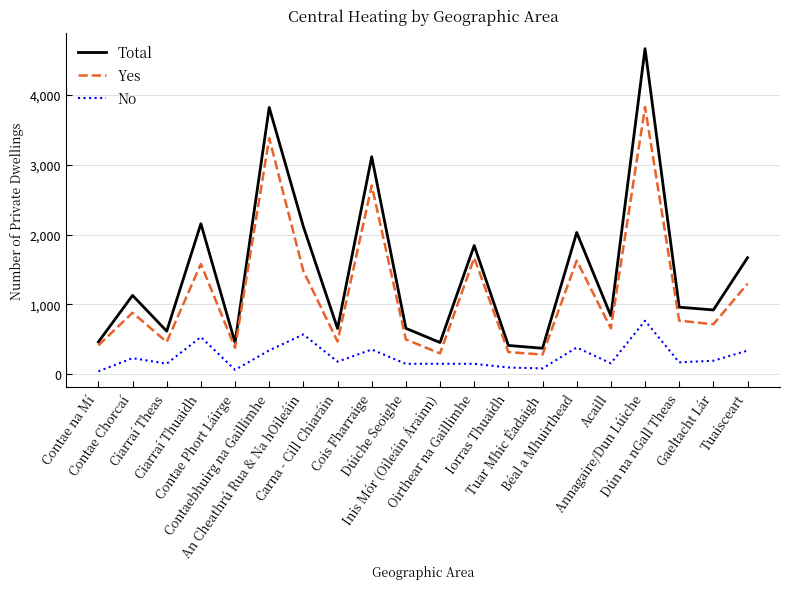

What is the lowest value of the Yes series?

279